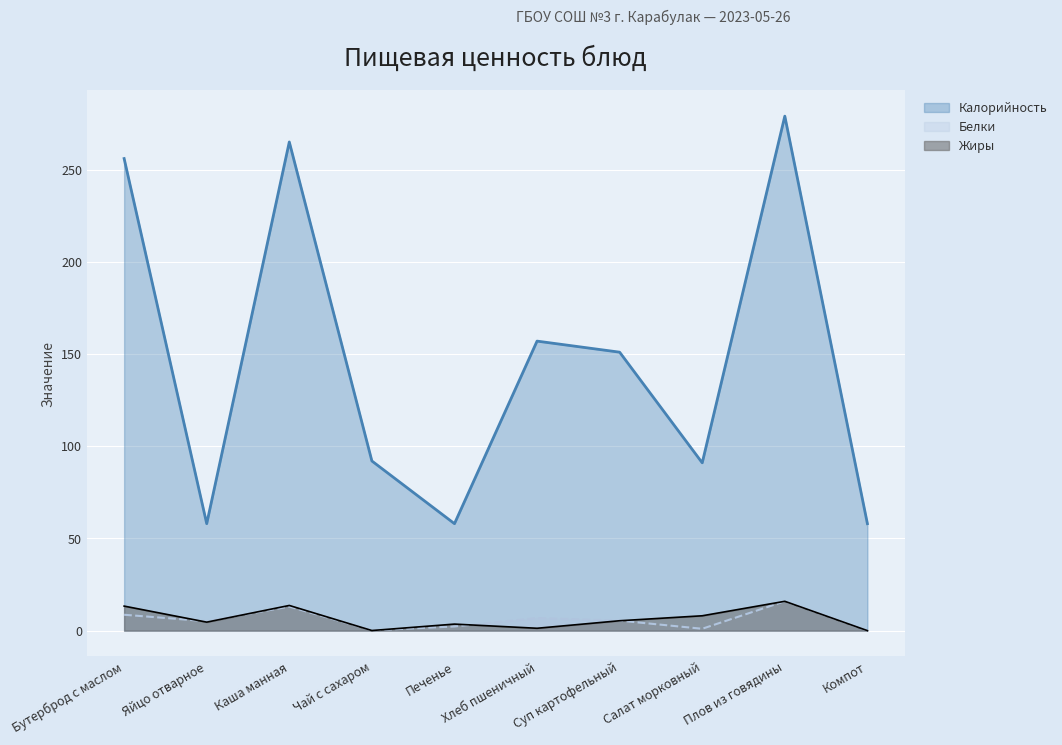

What position from the right is Плов из говядины?

2